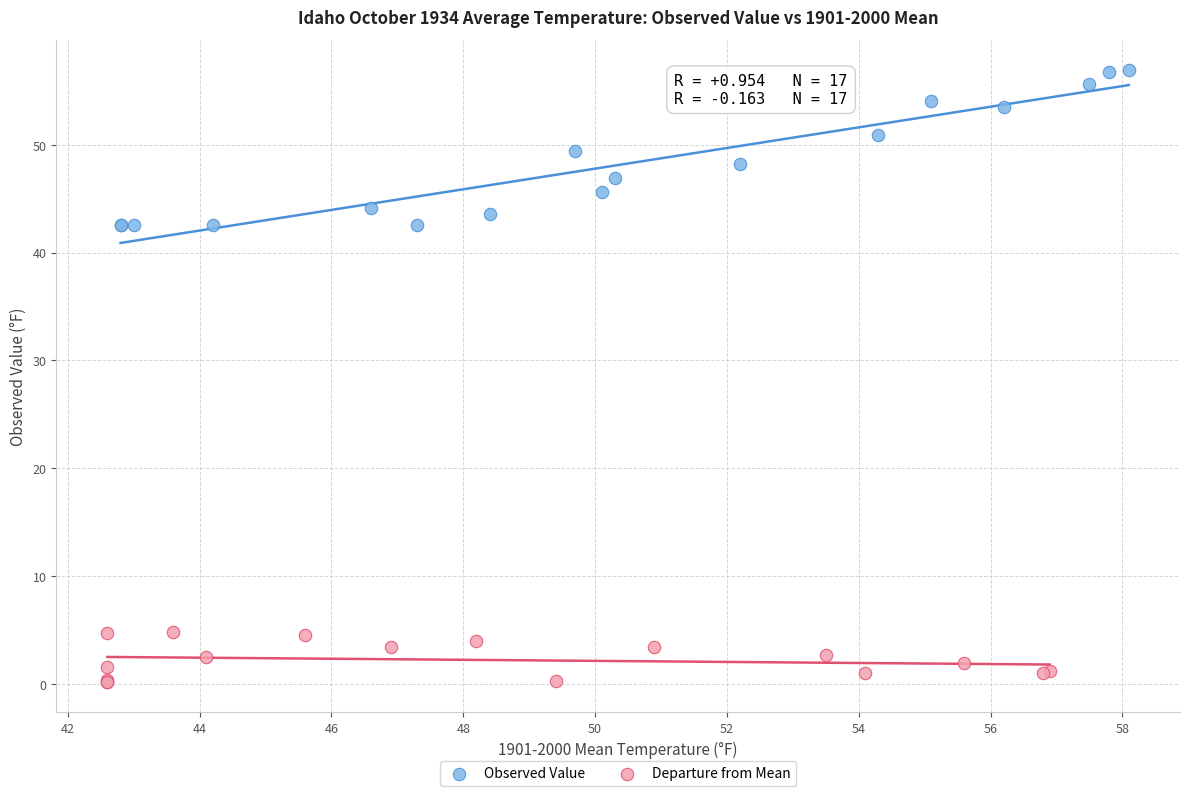

Which series has the largest Y range (max minus min)?

Observed Value